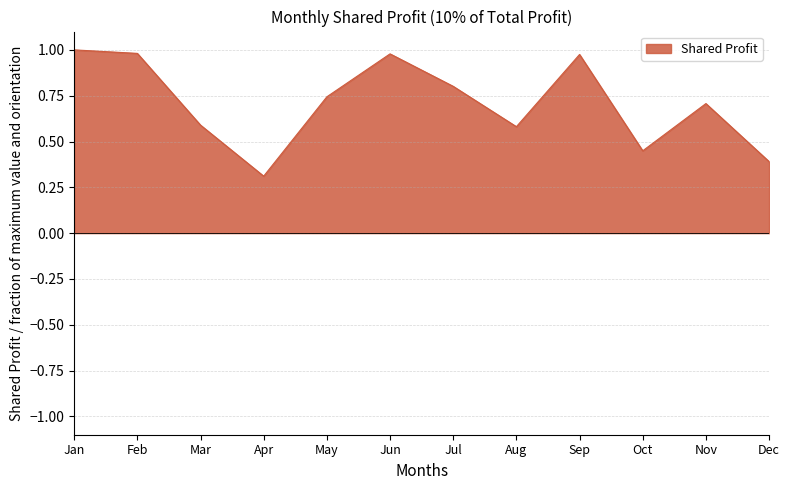

Which has a higher value, Nov or Jan?

Jan